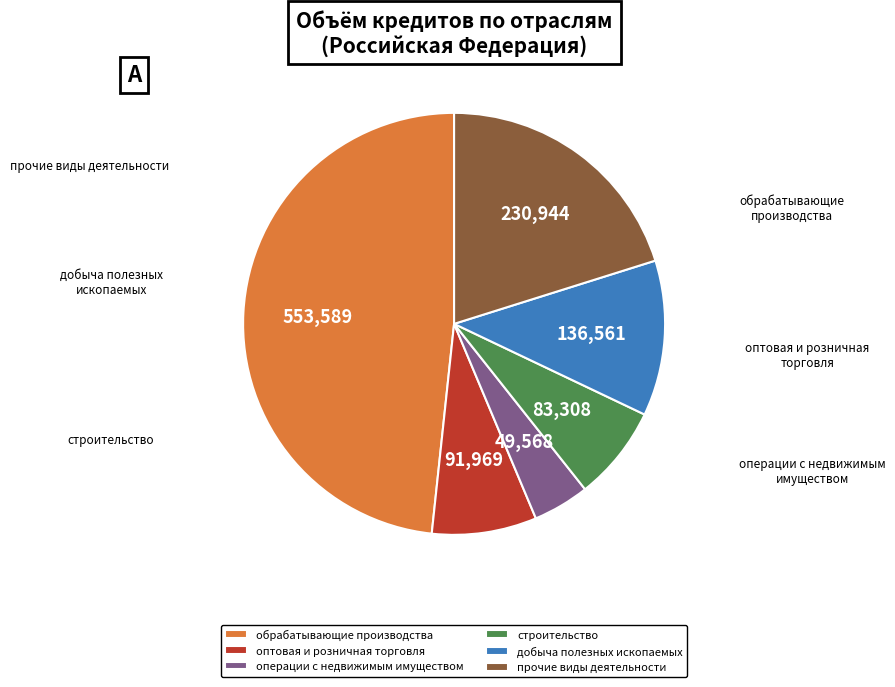

How many slices are in this pie chart?

6